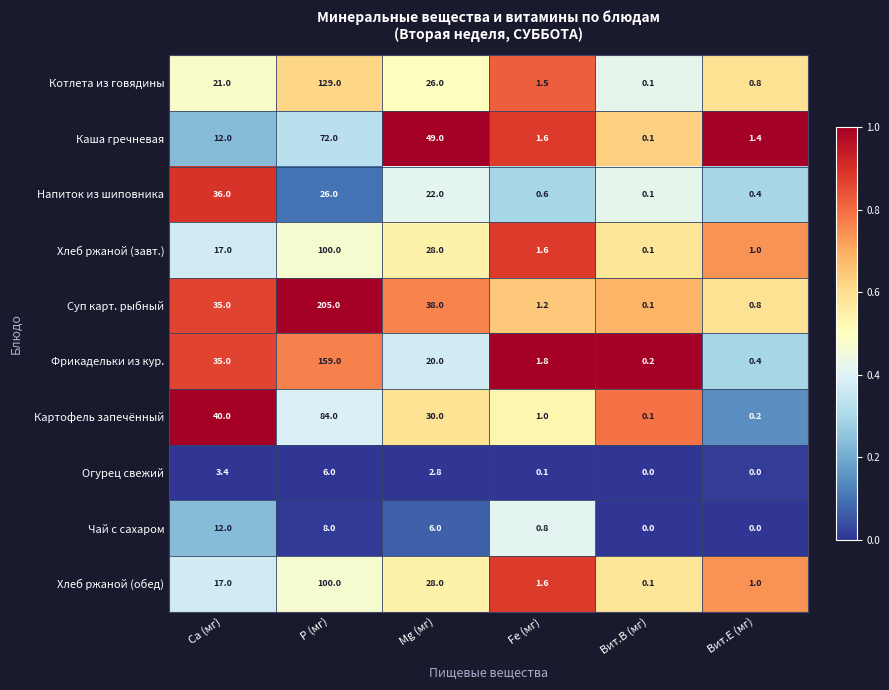

What is the maximum value shown in the chart?

205.0